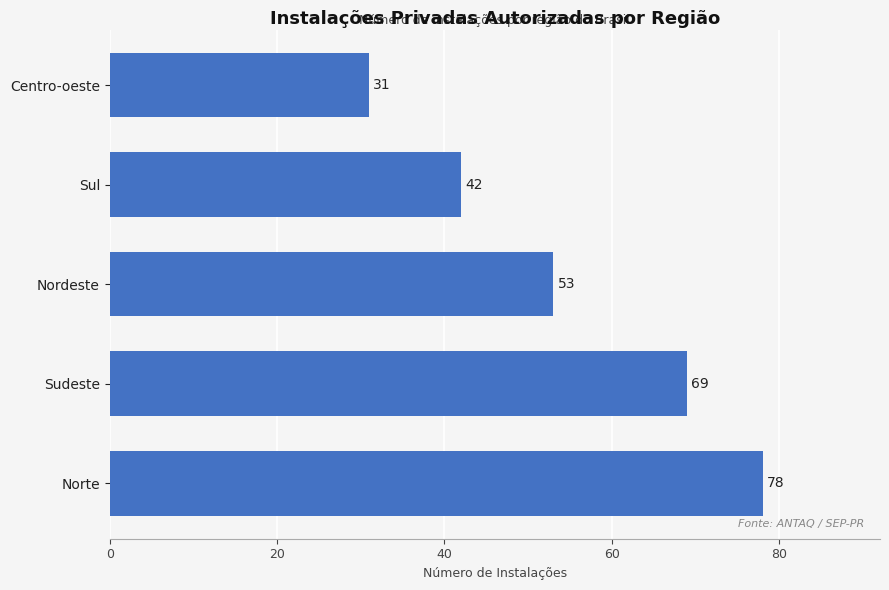

What is the difference between the maximum and second lowest values?

36